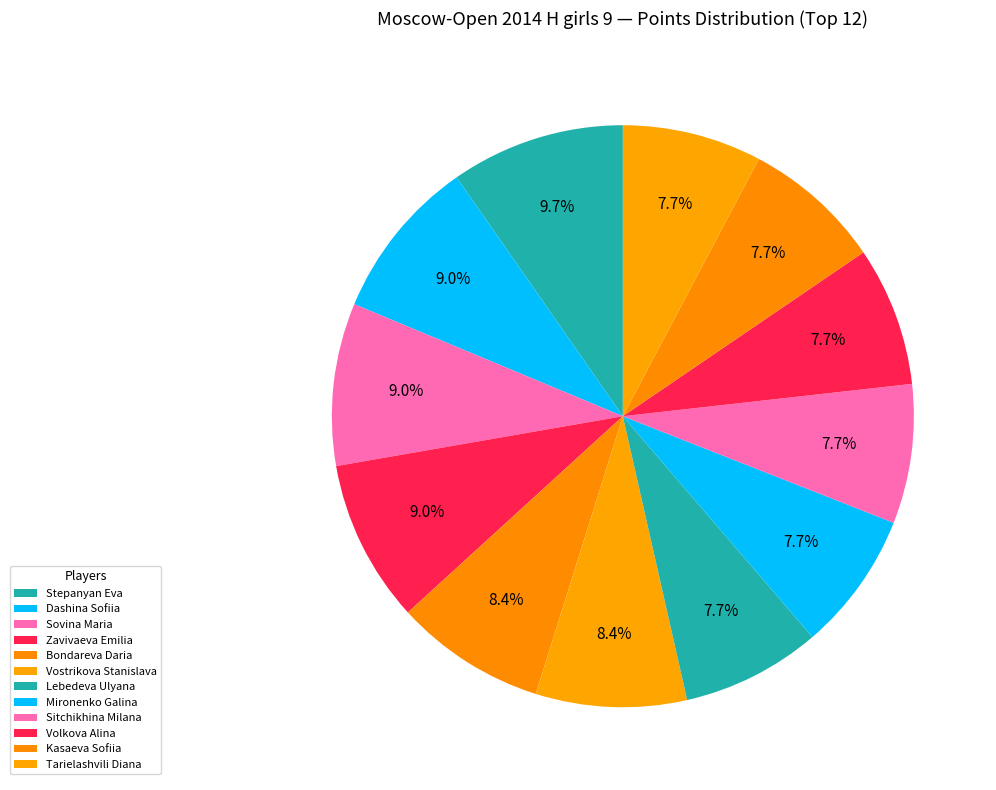

How many slices are in this pie chart?

12